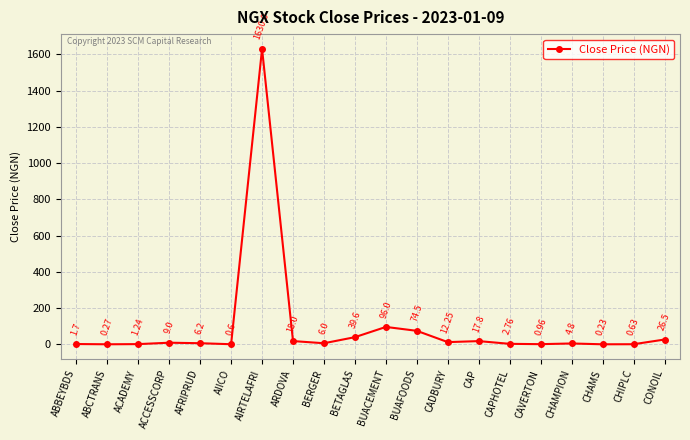

Rank the categories by value from lowest to highest.

CHAMS, ABCTRANS, AIICO, CHIPLC, CAVERTON, ACADEMY, ABBEYBDS, CAPHOTEL, CHAMPION, BERGER, AFRIPRUD, ACCESSCORP, CADBURY, CAP, ARDOVA, CONOIL, BETAGLAS, BUAFOODS, BUACEMENT, AIRTELAFRI